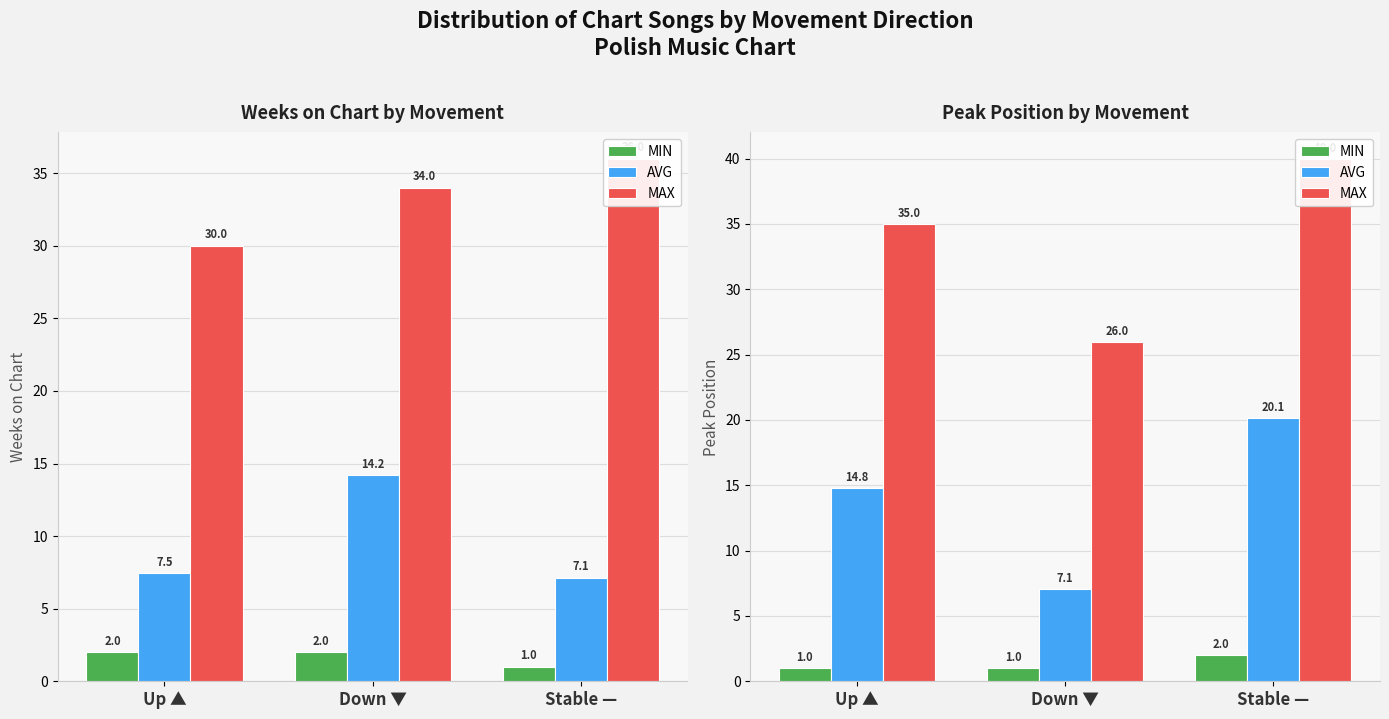

What position from the right is Down ▼?

2